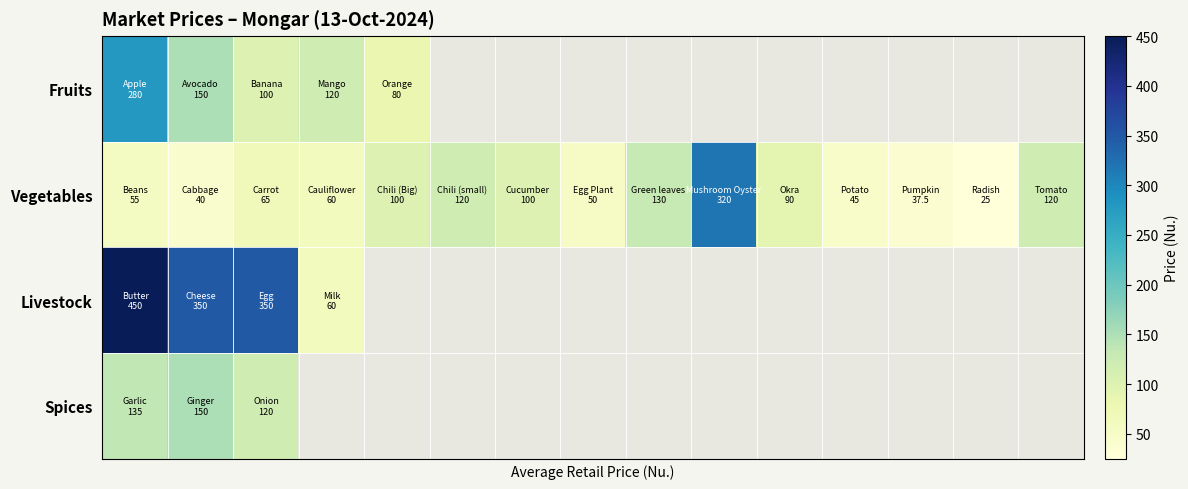

Between 0 and 9, which is larger?

9